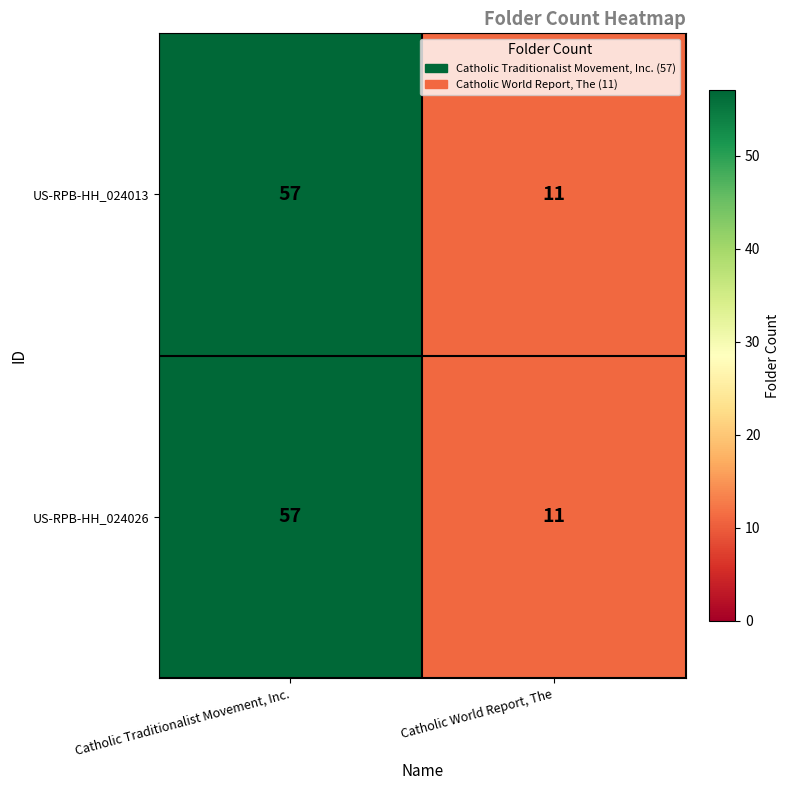

At how many categories does at least one series exceed 45?

1